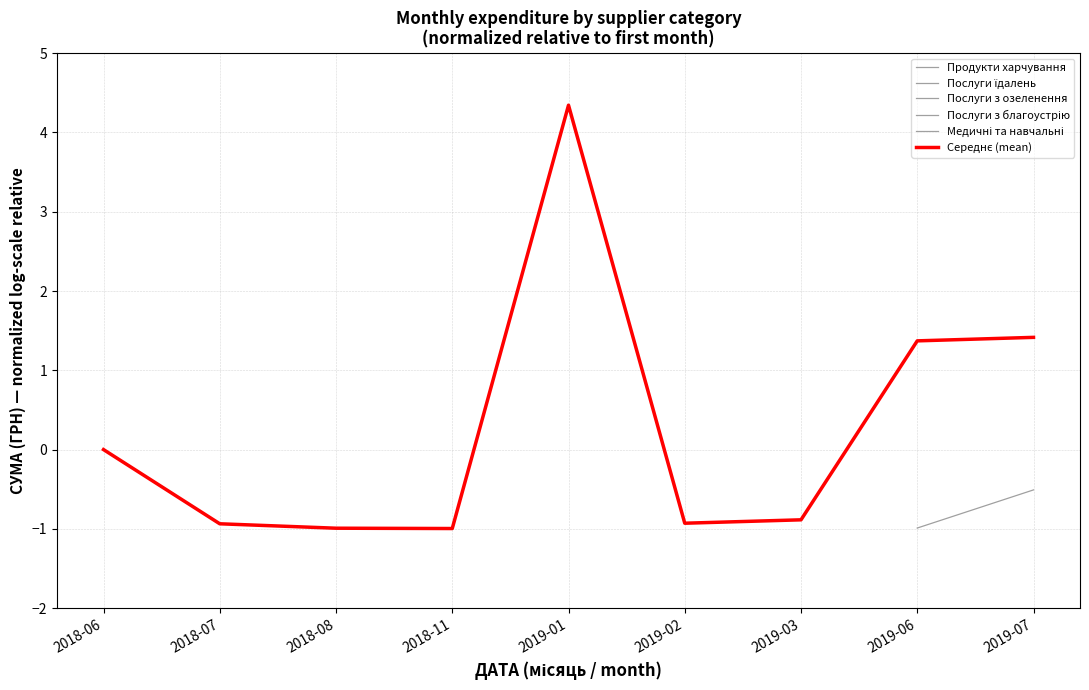

What is the maximum value for Продукти харчування?

1.4